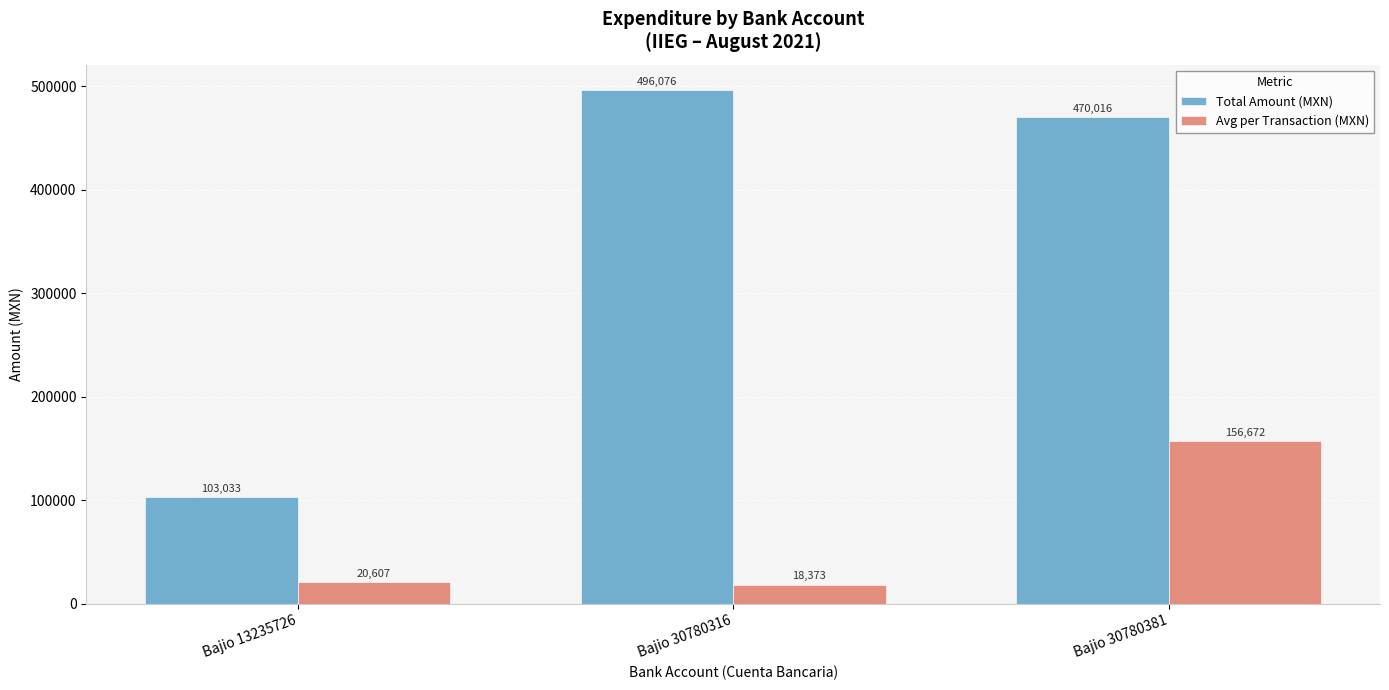

What is the greatest value displayed?

496076.3